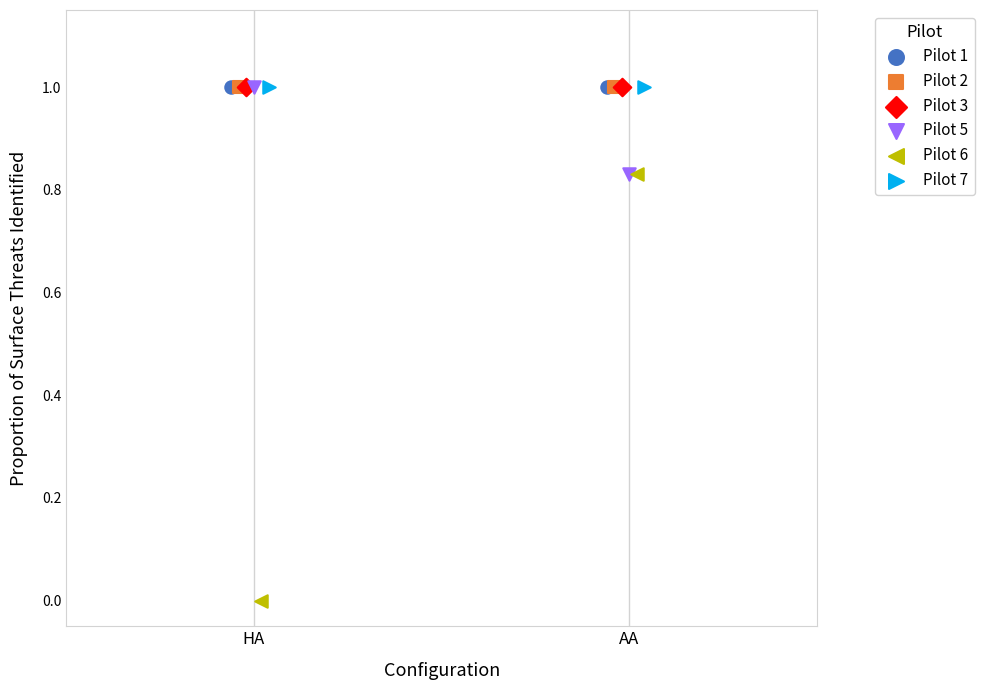

What are all the series names shown in the legend?

Pilot 1, Pilot 2, Pilot 3, Pilot 5, Pilot 6, Pilot 7